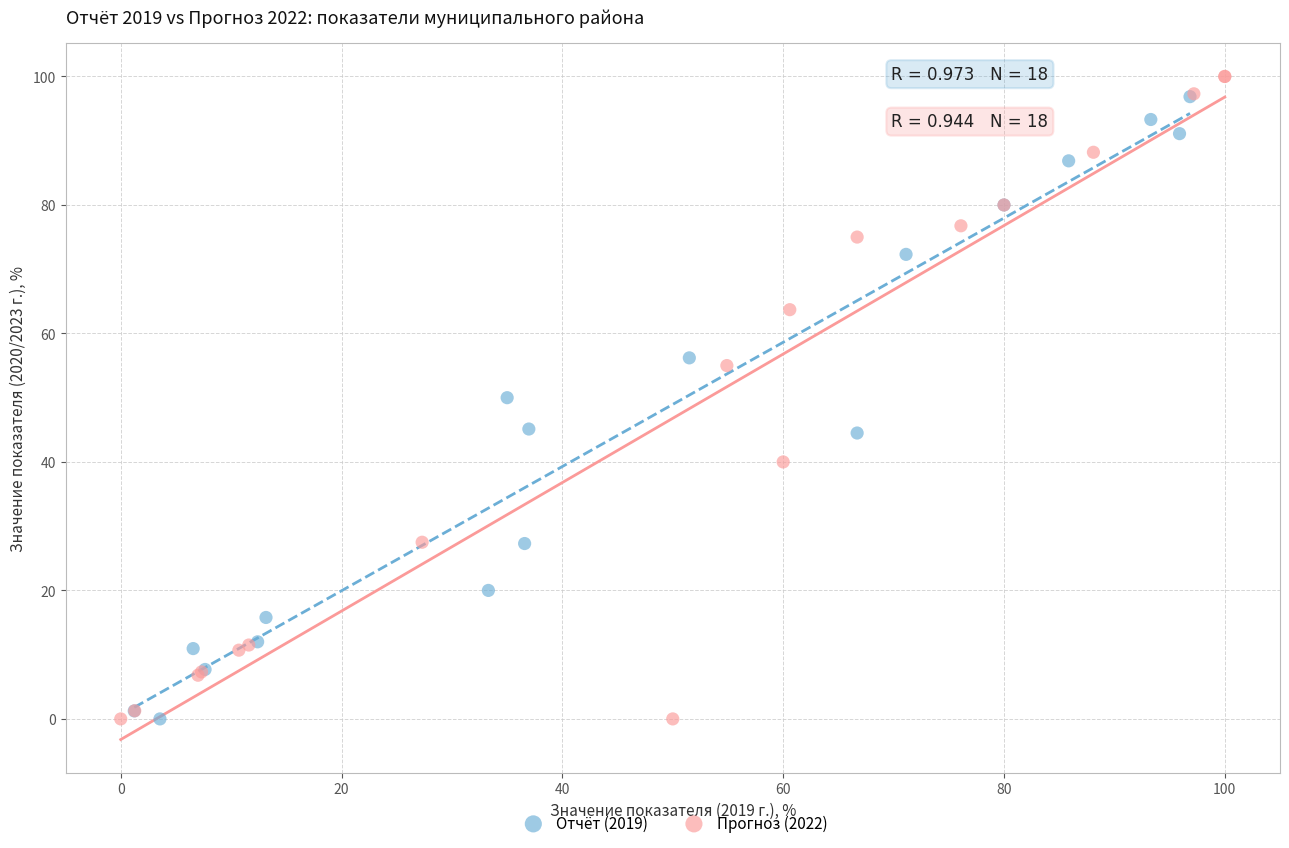

Which series has the largest Y range (max minus min)?

Прогноз (2022)